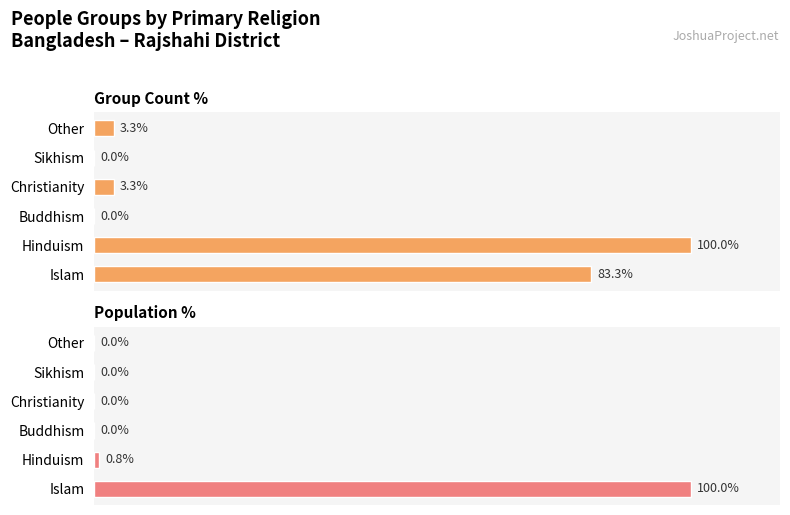

The Group Count % series shows -50.9 at Sikhism. True or false?

False